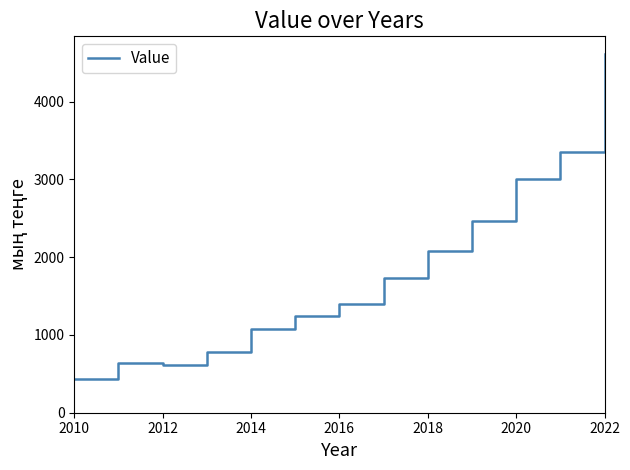

What is the smallest value displayed?

428.8